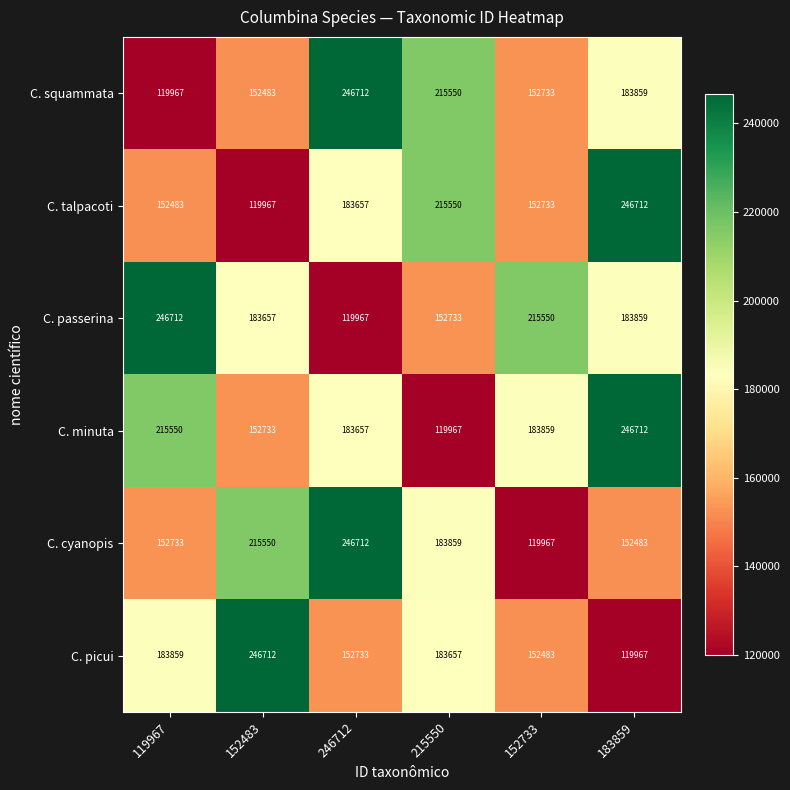

The C. squammata series shows 183859 at 183859. True or false?

True